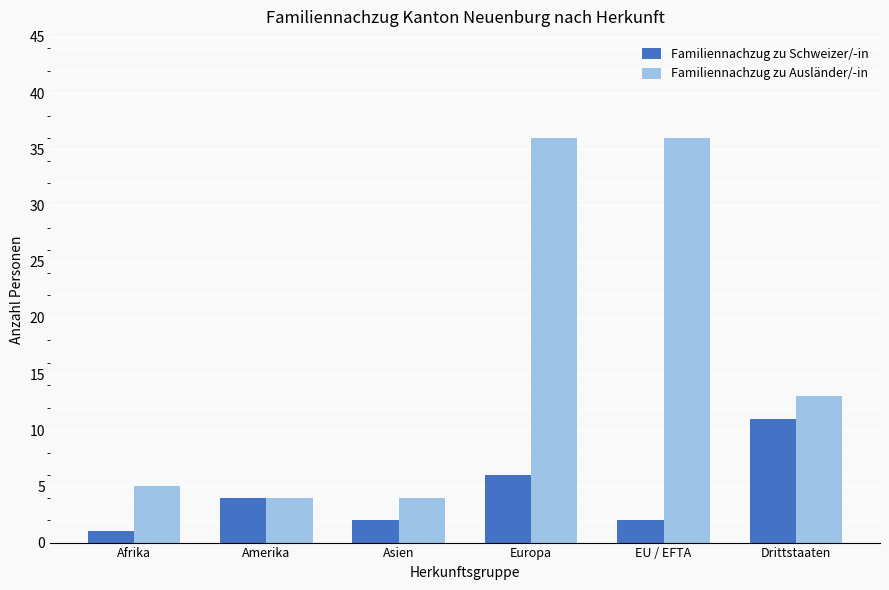

How many bars are there in total?

12